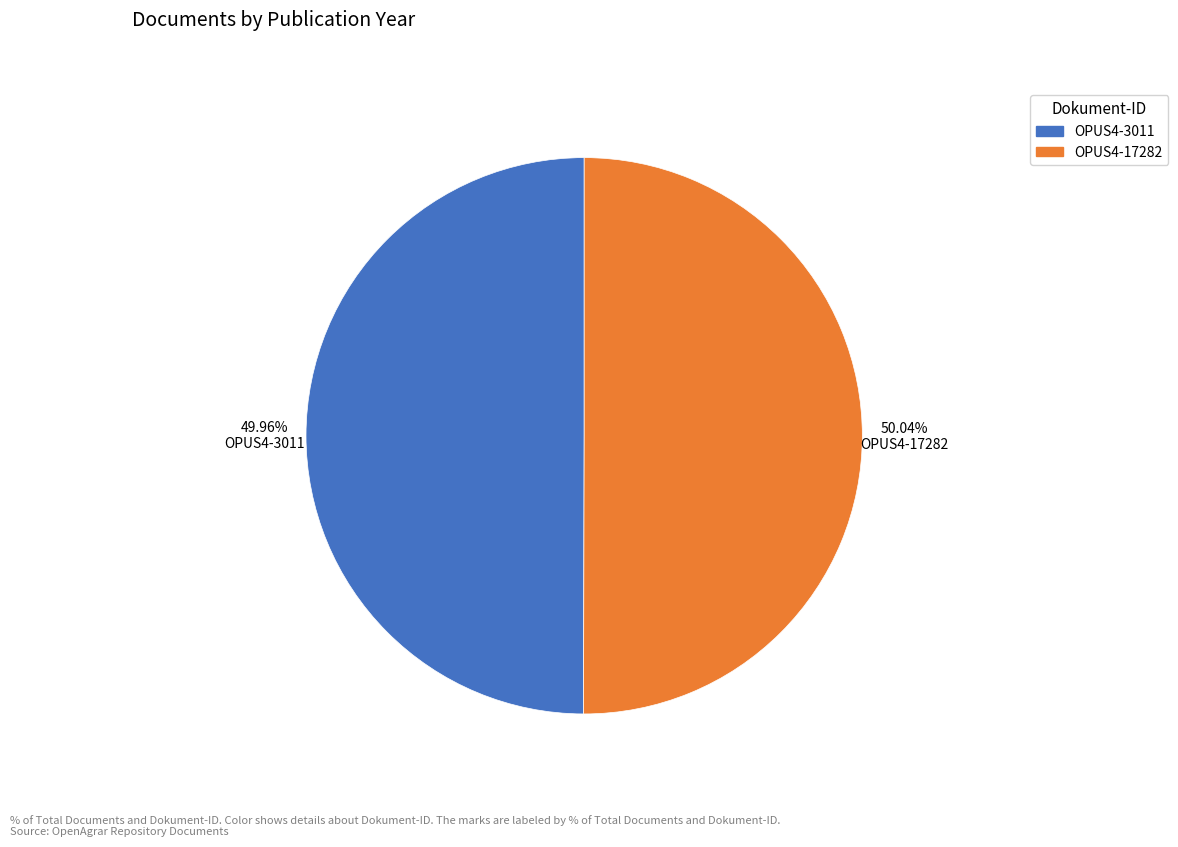

Approximately how many times larger is the value at OPUS4-3011 compared to OPUS4-17282?

1.0